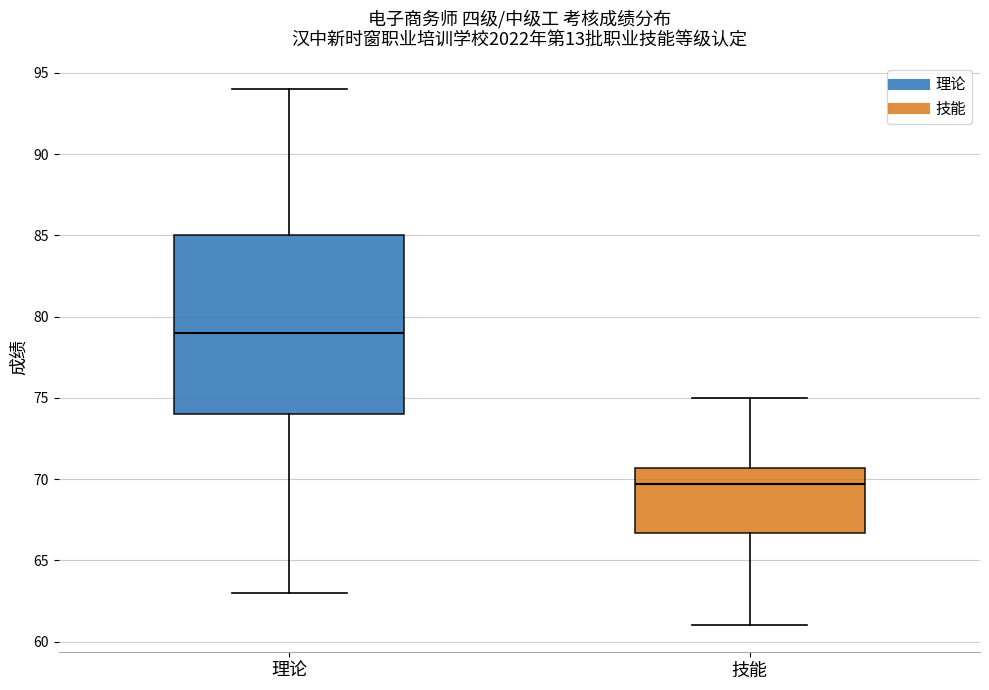

Reading left to right, read every box against the y-axis: the position of its median line, the range the box covers, and the ends of its whiskers. The values are not printed on the chart, so give them approximately, as read against the axis.

理论: median 79.0, box 74.0 to 85.0, whiskers 63.0 to 94.0
技能: median 69.5, box 66.5 to 70.5, whiskers 61.0 to 75.0